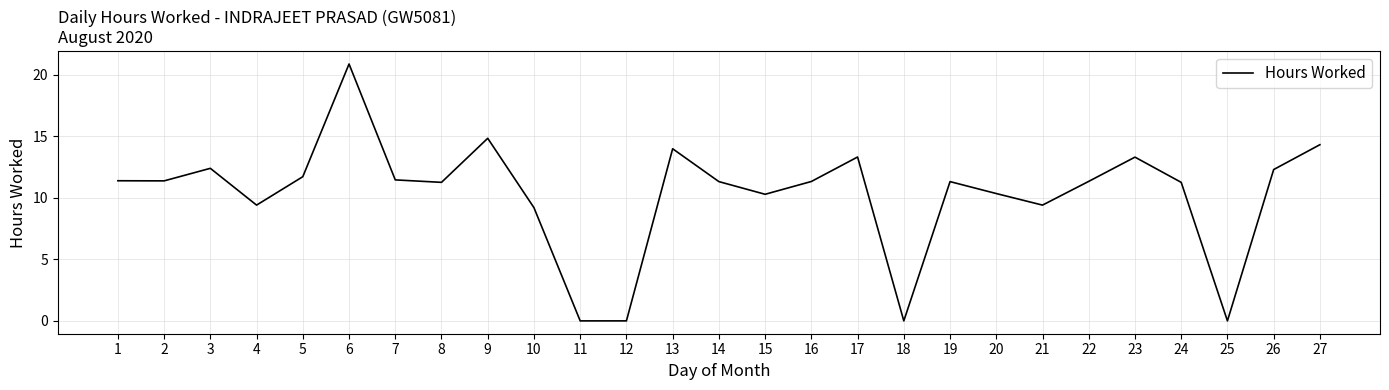

Which category has the highest value across all series?

6